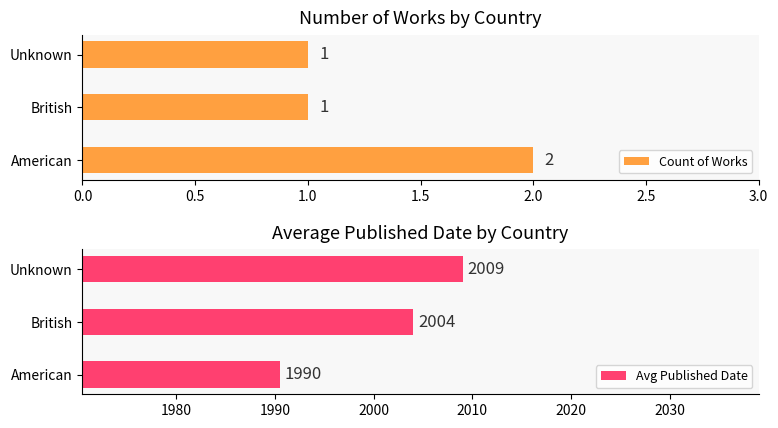

At which label does Count of Works reach its peak?

American